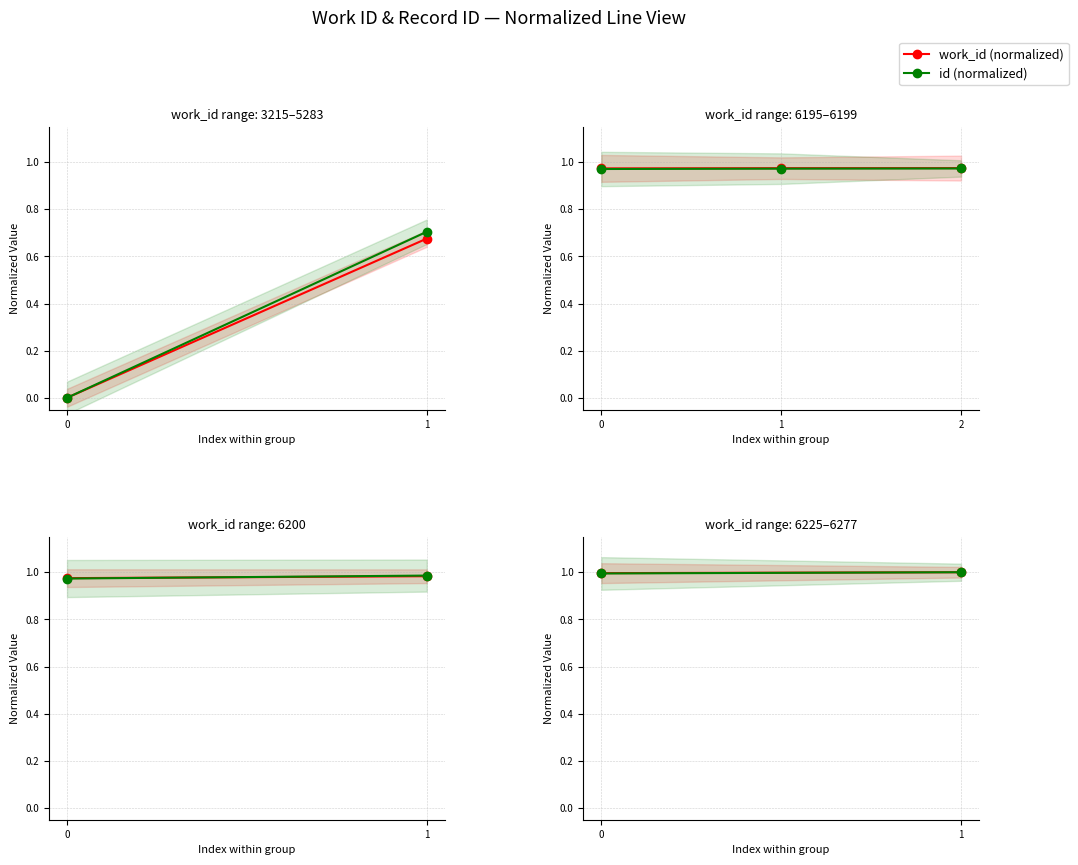

What are all the series names shown in the legend?

work_id (normalized), id (normalized)